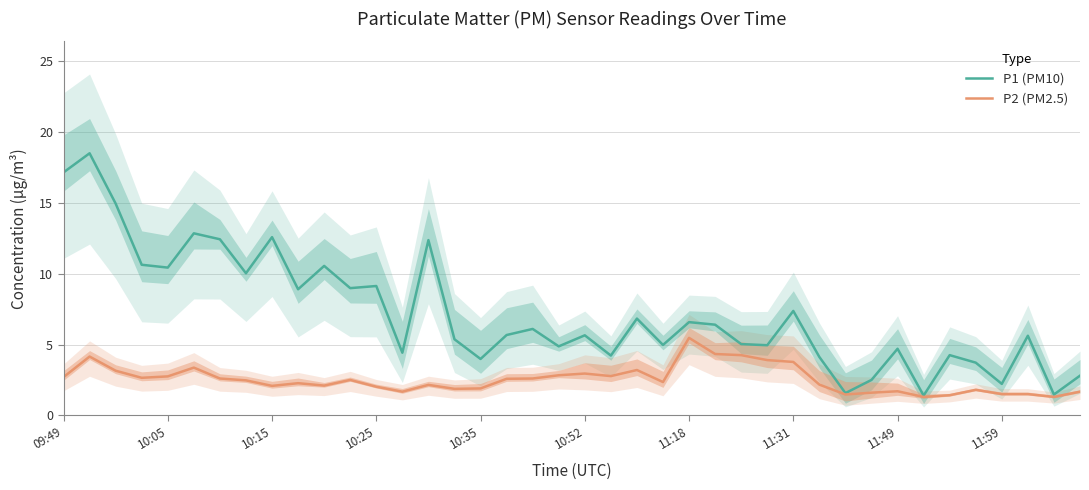

What are all the series names shown in the legend?

P1 (PM10), P2 (PM2.5)